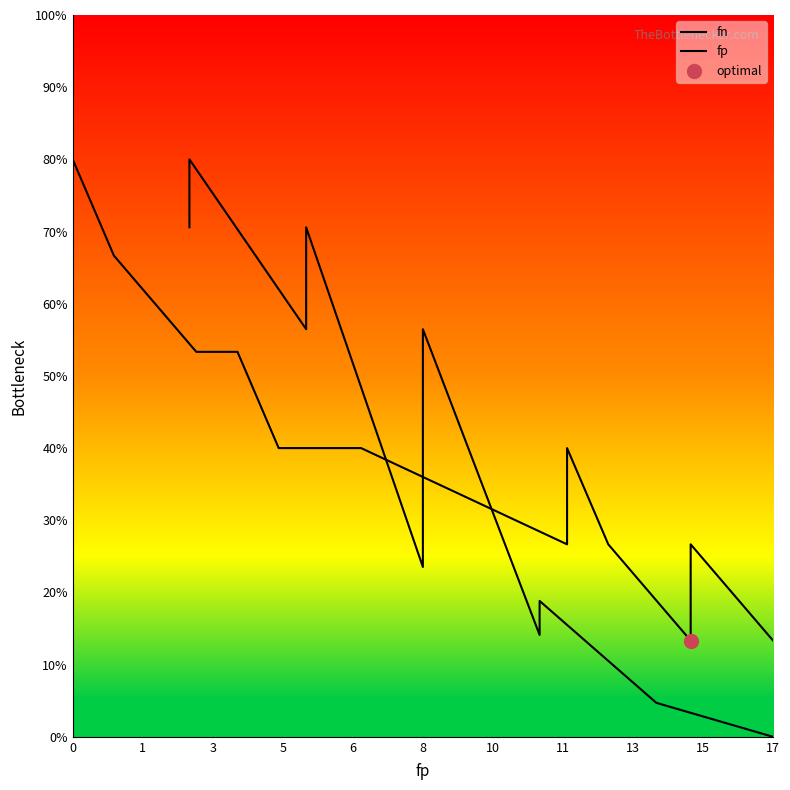

Which series has the largest total across all categories?

fn